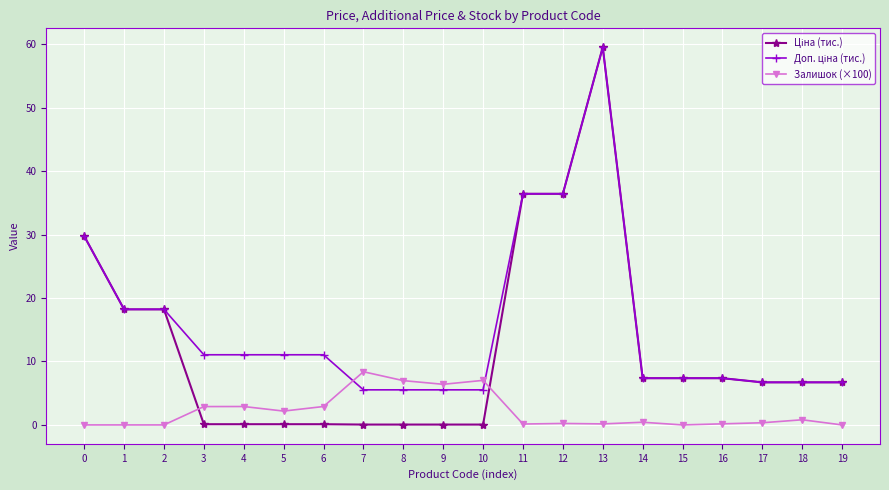

What is the sum of the Залишок (×100) values at 18 and 13?

1.0